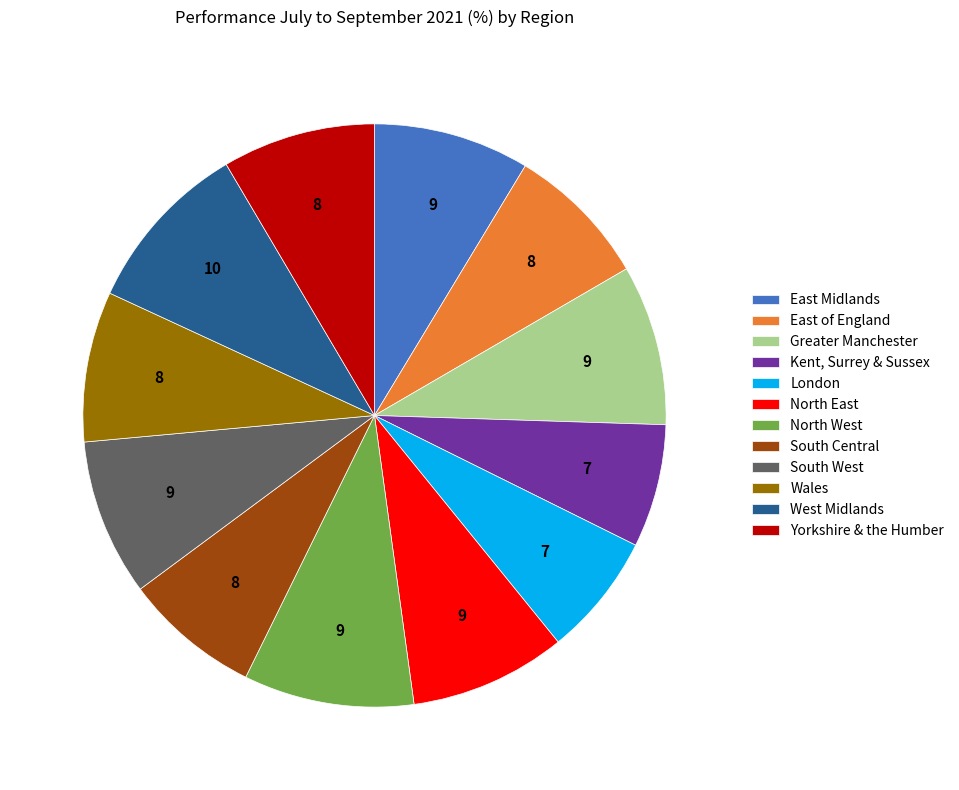

Do West Midlands and Wales together represent more than half of the pie?

No